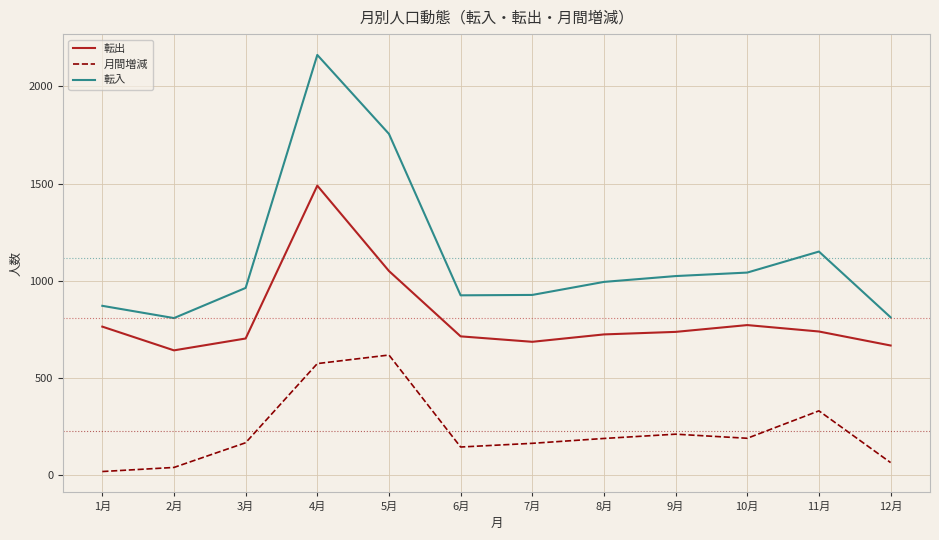

True or false: 転入 and 転出 intersect in this chart.

False